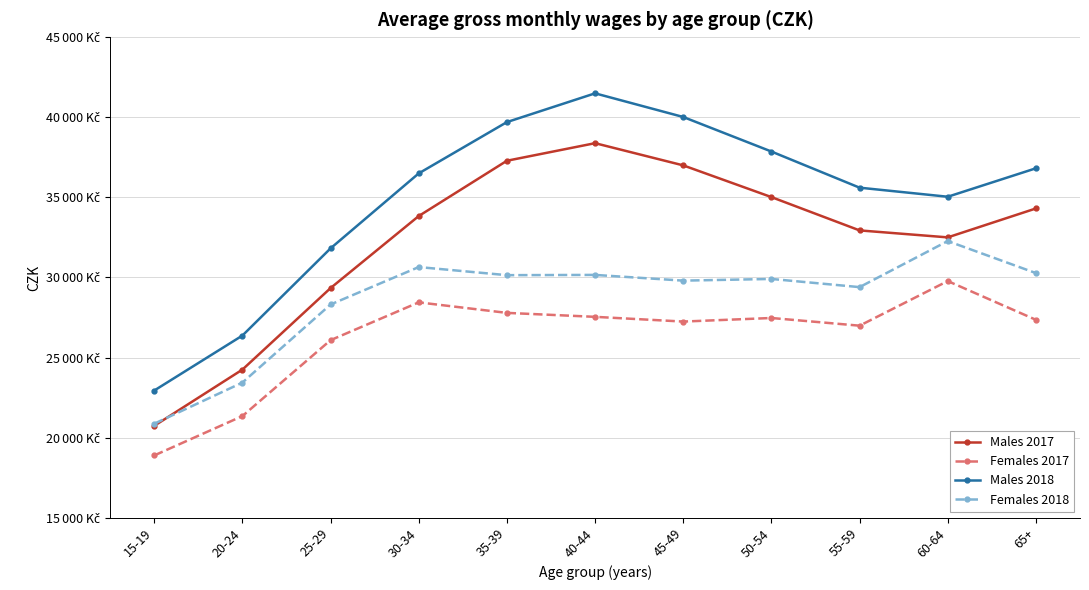

Reading left to right, what are all the values shown in this chart?

Males 2017: 15-19=20743	20-24=24252	25-29=29339	30-34=33833	35-39=37283	40-44=38379	45-49=36994	50-54=35015	55-59=32937	60-64=32502	65+=34306
Females 2017: 15-19=18896	20-24=21352	25-29=26089	30-34=28447	35-39=27791	40-44=27544	45-49=27249	50-54=27472	55-59=26992	60-64=29776	65+=27359
Males 2018: 15-19=22946	20-24=26376	25-29=31817	30-34=36495	35-39=39695	40-44=41489	45-49=40013	50-54=37858	55-59=35603	60-64=35037	65+=36812
Females 2018: 15-19=20876	20-24=23442	25-29=28314	30-34=30650	35-39=30144	40-44=30160	45-49=29803	50-54=29908	55-59=29398	60-64=32271	65+=30274